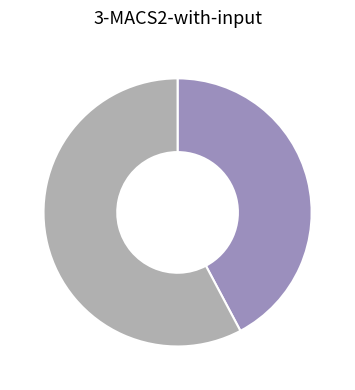

Is there a majority slice in this chart?

Yes